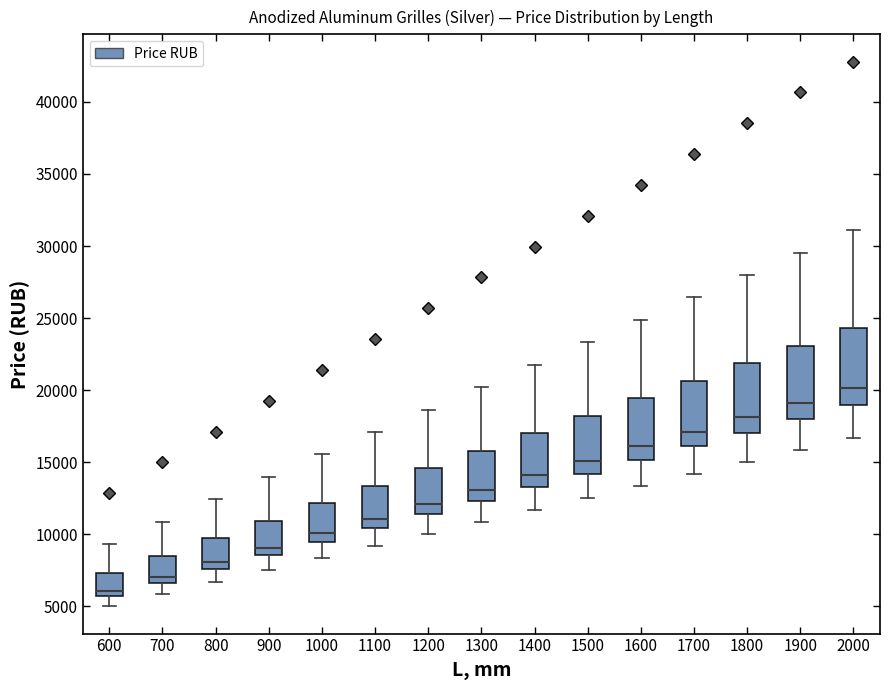

Reading left to right, read every box against the y-axis: the position of its median line, the range the box covers, and the ends of its whiskers. The values are not printed on the chart, so give them approximately, as read against the axis.

600: median 6000, box 5500 to 7500, whiskers 5000 to 9500
700: median 7000, box 6500 to 8500, whiskers 6000 to 11000
800: median 8000, box 7500 to 9500, whiskers 6500 to 12500
900: median 9000, box 8500 to 11000, whiskers 7500 to 14000
1000: median 10000, box 9500 to 12000, whiskers 8500 to 15500
1100: median 11000, box 10500 to 13500, whiskers 9000 to 17000
1200: median 12000, box 11500 to 14500, whiskers 10000 to 18500
1300: median 13000, box 12500 to 16000, whiskers 11000 to 20000
1400: median 14000, box 13500 to 17000, whiskers 11500 to 22000
1500: median 15000, box 14000 to 18000, whiskers 12500 to 23500
1600: median 16000, box 15000 to 19500, whiskers 13500 to 25000
1700: median 17000, box 16000 to 20500, whiskers 14000 to 26500
1800: median 18000, box 17000 to 22000, whiskers 15000 to 28000
1900: median 19000, box 18000 to 23000, whiskers 16000 to 29500
2000: median 20000, box 19000 to 24500, whiskers 16500 to 31000